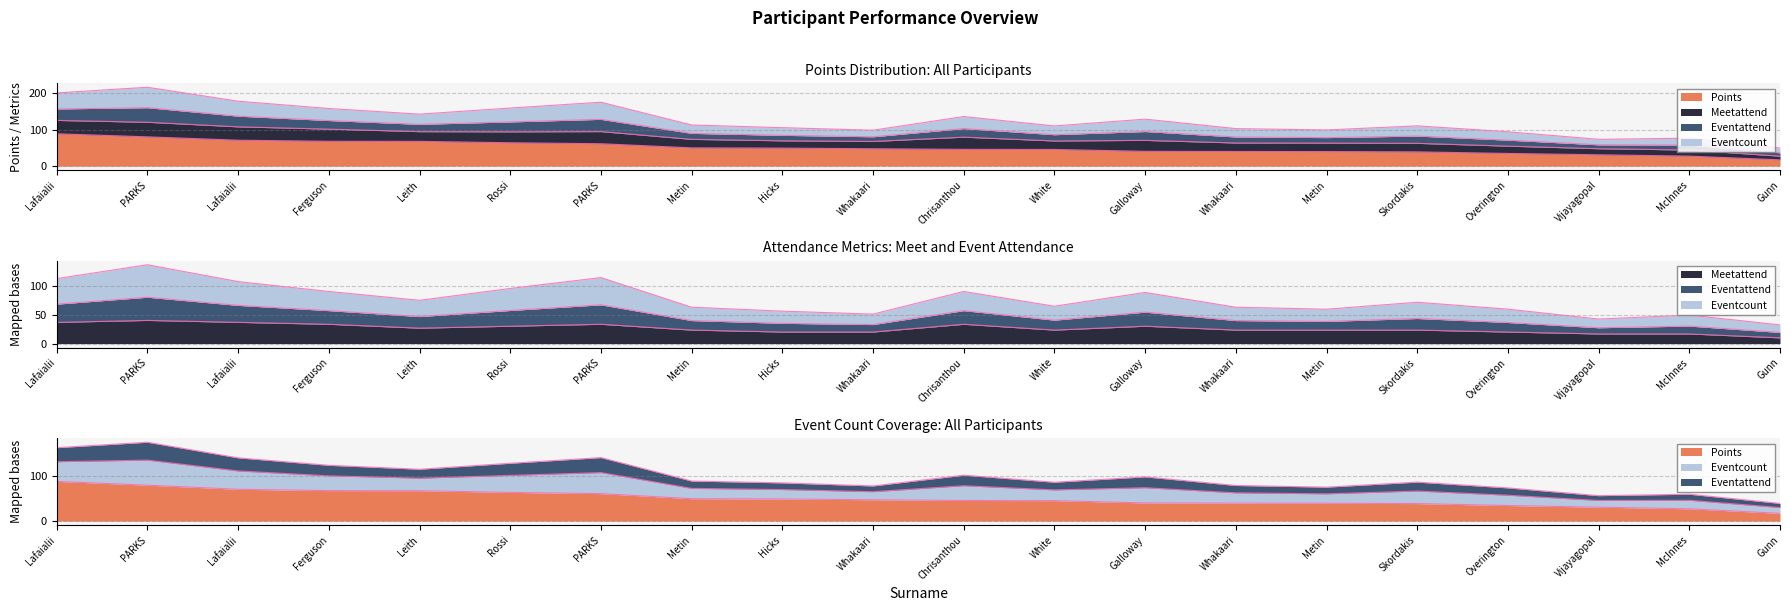

At which category is the sum across all series the highest?

PARKS